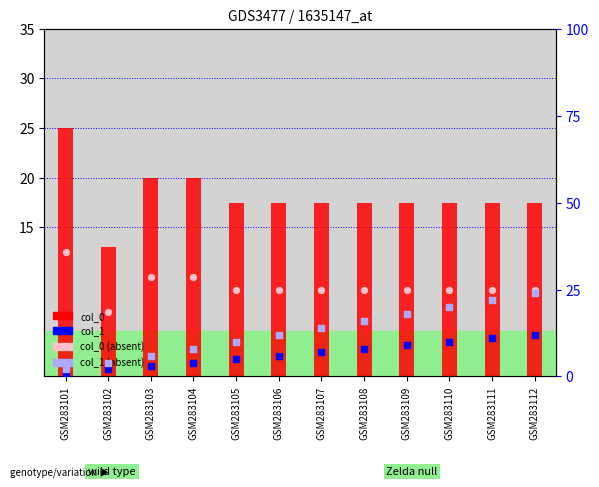

Which series has the largest total across all categories?

col_0